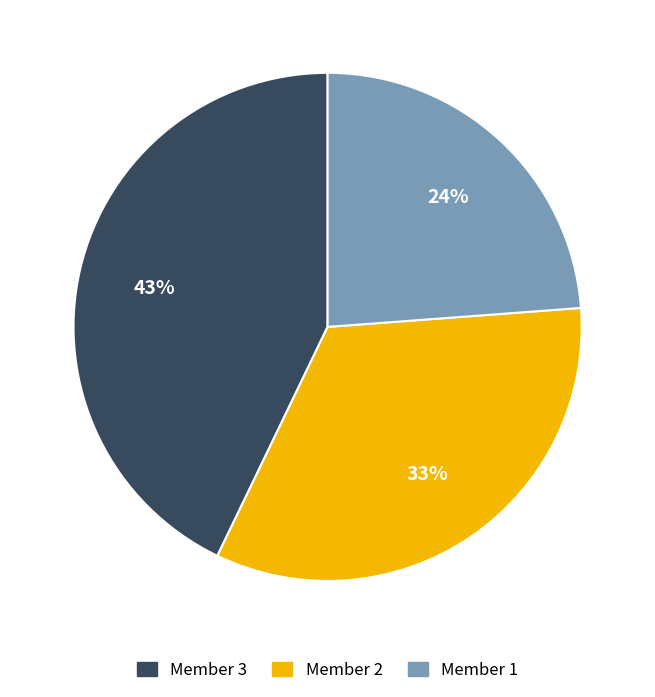

What percentage is the Member 3 slice, to the nearest percent?

43%